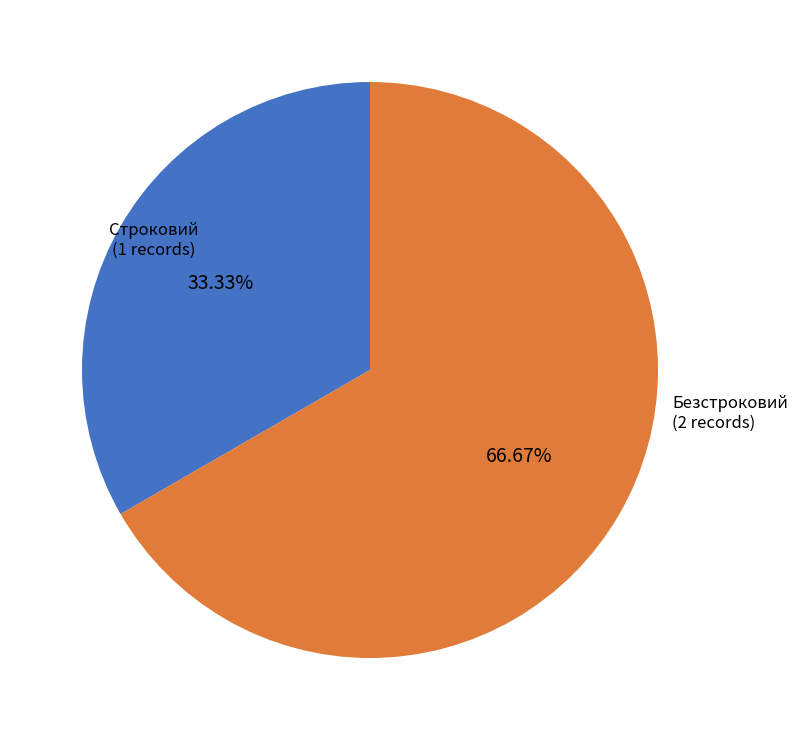

Which has a higher value, Строковий or Безстроковий?

Безстроковий